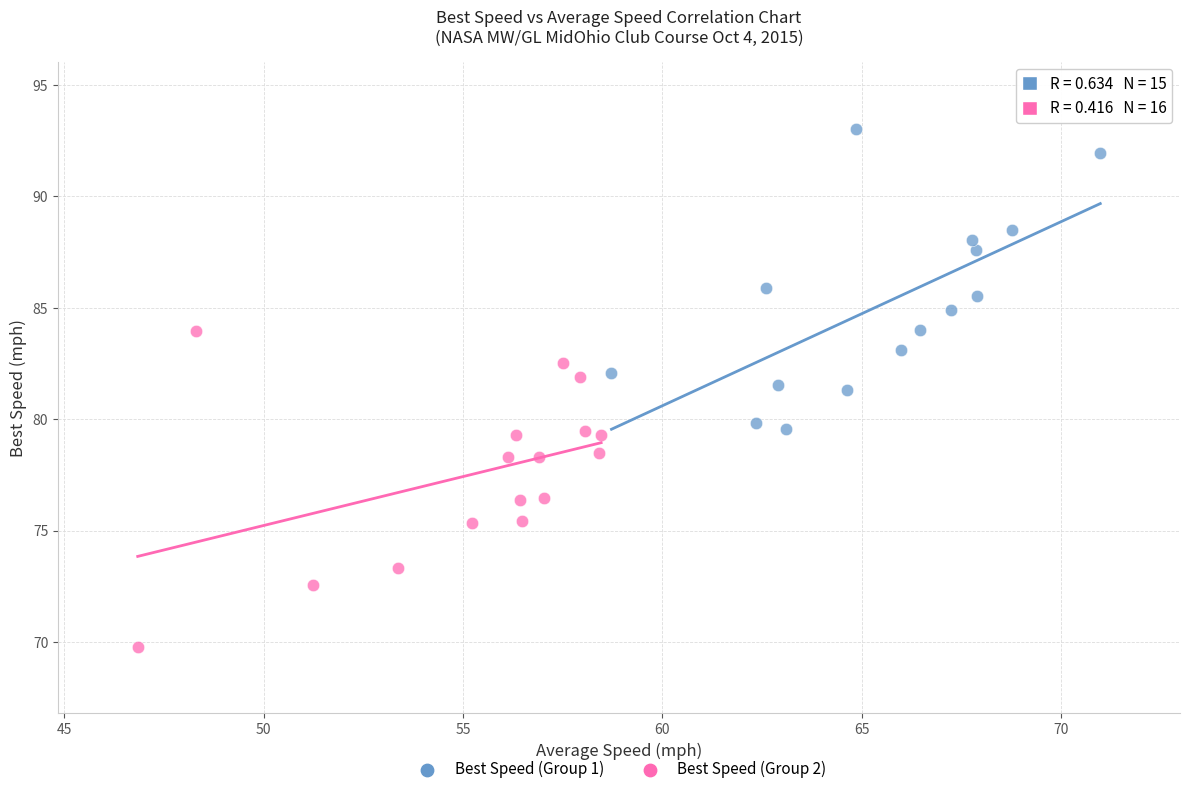

Which series has the largest Y range (max minus min)?

Best Speed (Group 2)